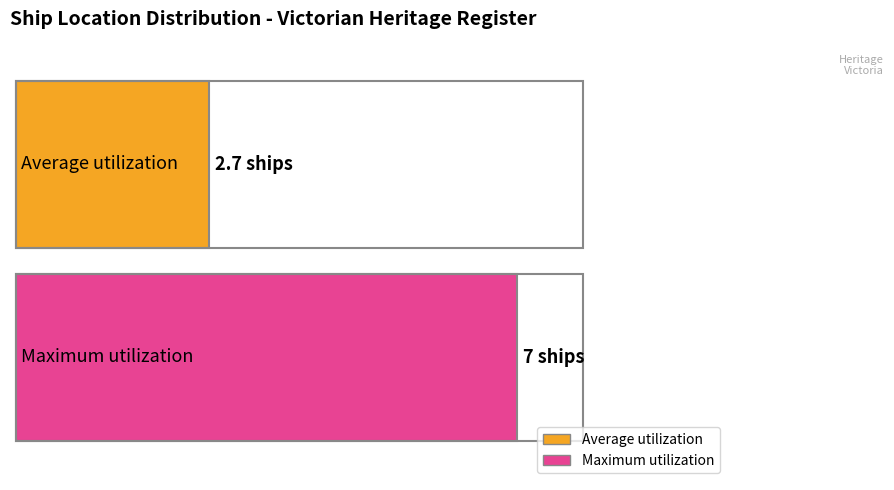

Does the chart contain any negative values?

No